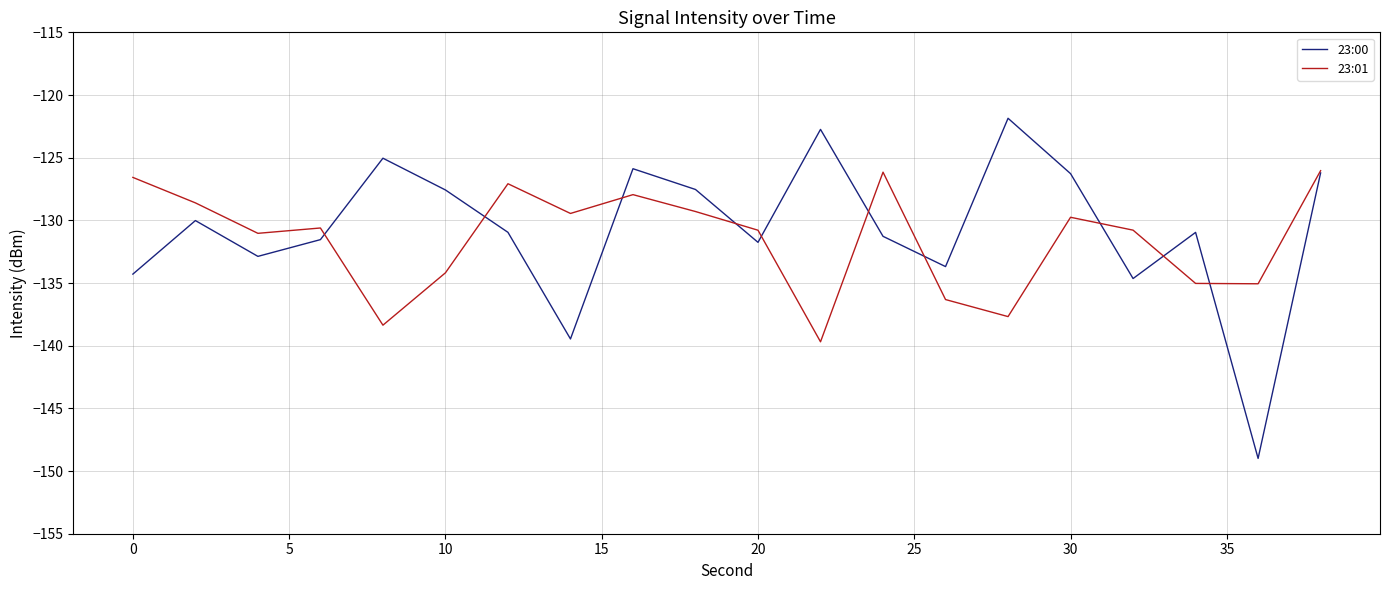

How many lines are shown in the chart?

2